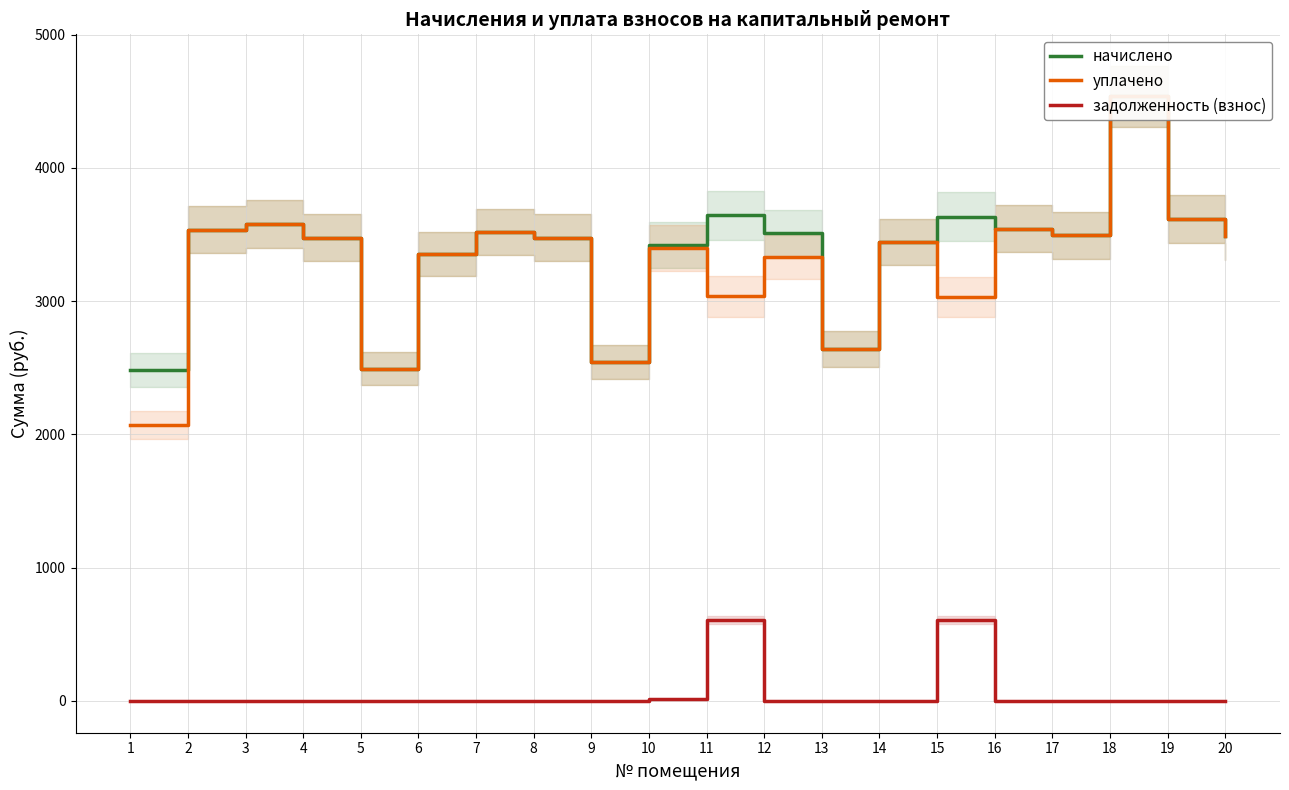

What is the difference between the maximum and second lowest values in the задолженность (взнос) series?

605.7